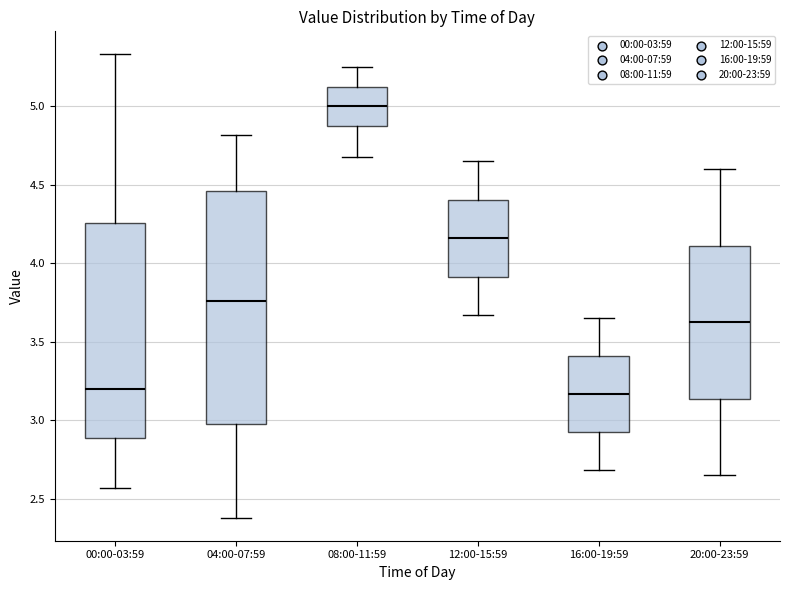

Reading left to right, transcribe this box plot: for each box, give where its median line is, the range the box spans, and where its two whiskers end, as read against the y-axis. The values are not printed on the chart, so give them approximately, as read against the axis.

00:00-03:59: median 3.20, box 2.90 to 4.25, whiskers 2.55 to 5.35
04:00-07:59: median 3.75, box 3.00 to 4.45, whiskers 2.40 to 4.80
08:00-11:59: median 5.00, box 4.90 to 5.10, whiskers 4.70 to 5.25
12:00-15:59: median 4.15, box 3.90 to 4.40, whiskers 3.65 to 4.65
16:00-19:59: median 3.15, box 2.90 to 3.40, whiskers 2.70 to 3.65
20:00-23:59: median 3.65, box 3.15 to 4.10, whiskers 2.65 to 4.60